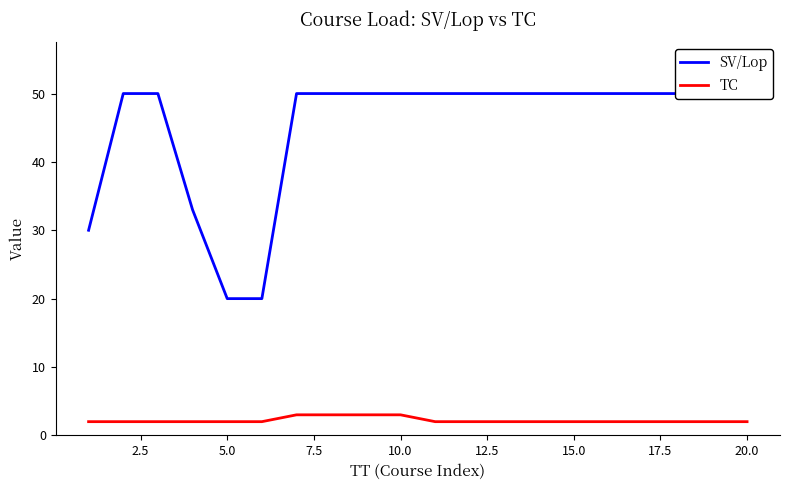

Rank the series at 20.0 from highest to lowest value.

SV/Lop, TC